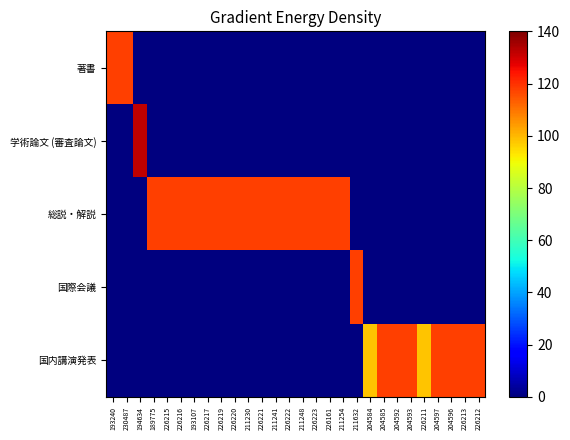

Which series has the largest range (max minus min)?

学術論文 (審査論文)